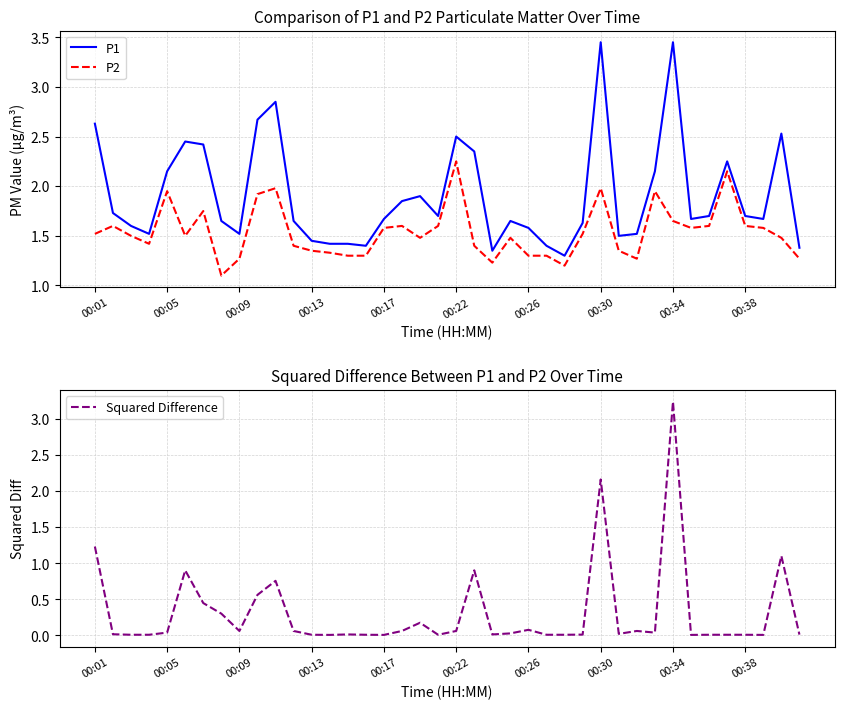

How many categories are shown in the chart?

40